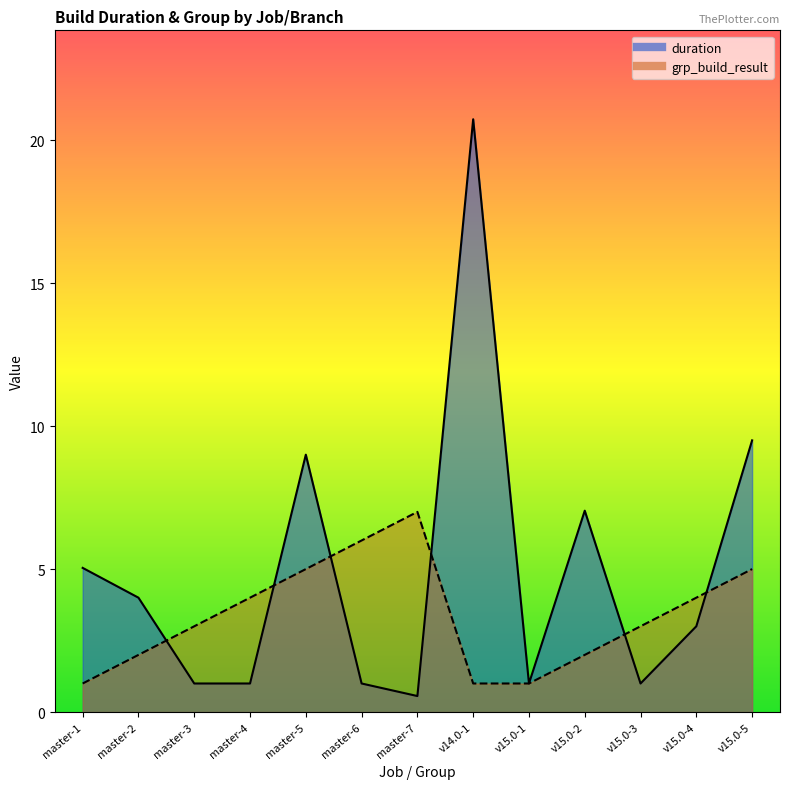

True or false: grp_build_result has a value of 1.2 at v15.0-2.

False